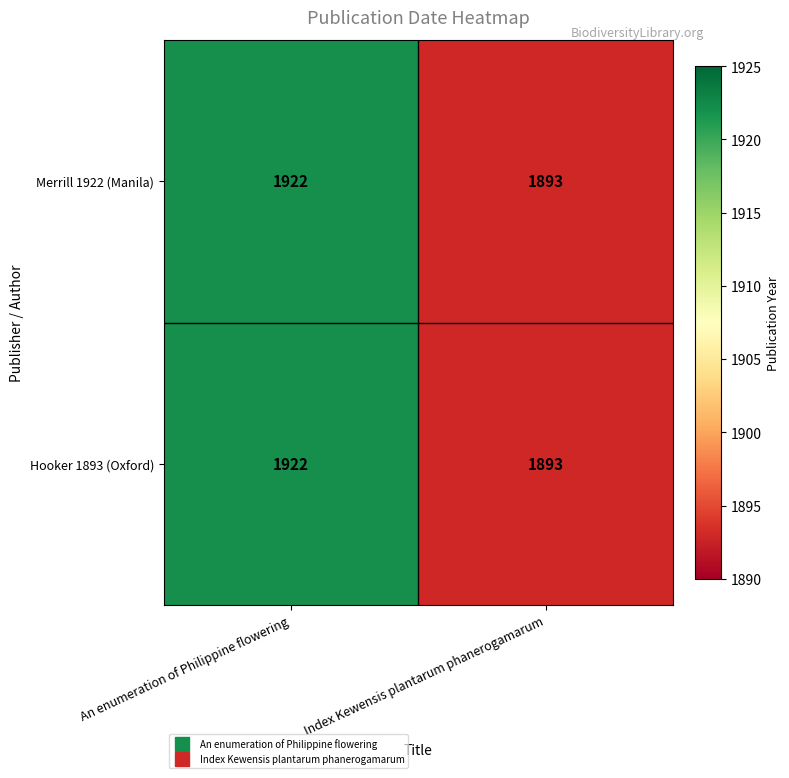

What is the maximum value for Hooker 1893 (Oxford)?

1922